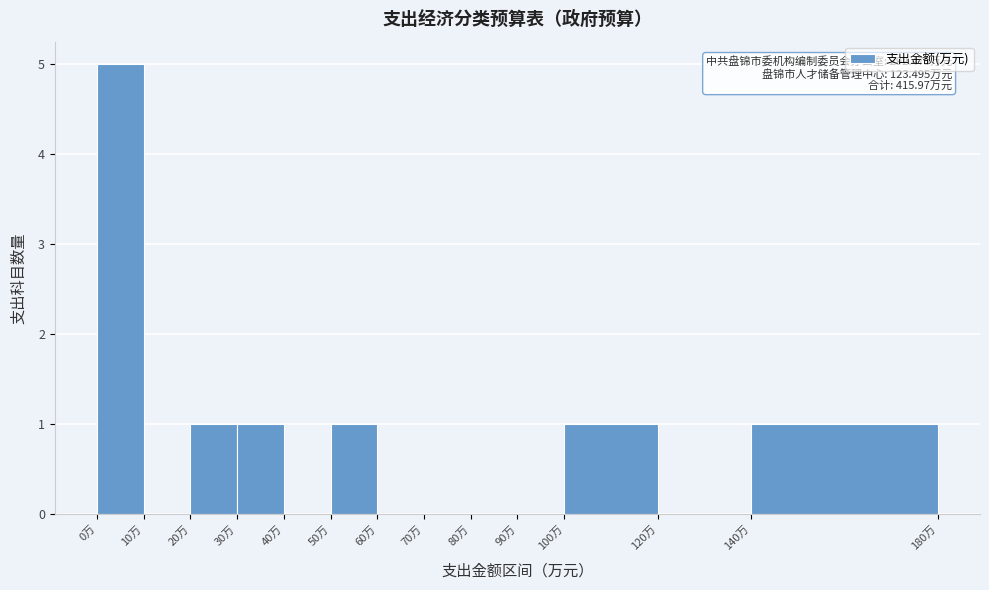

Over which range of the x-axis is the bar tallest?

0 to 10